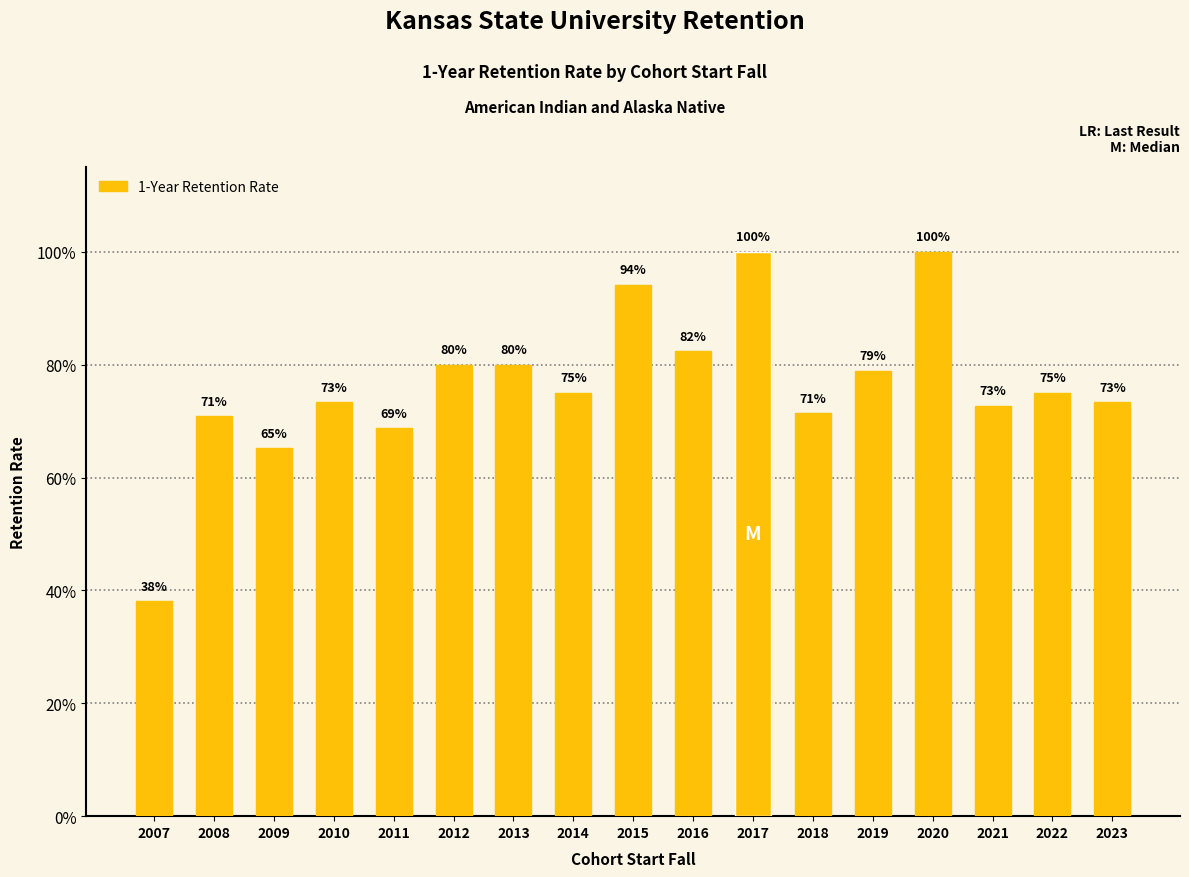

Does the chart contain any negative values?

No